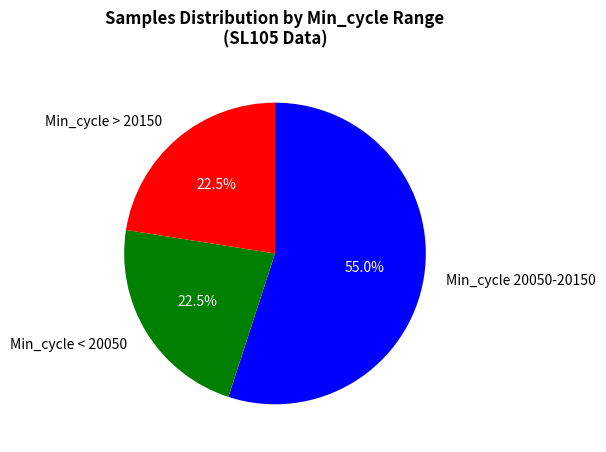

What is the largest slice in the pie chart?

Min_cycle 20050-20150